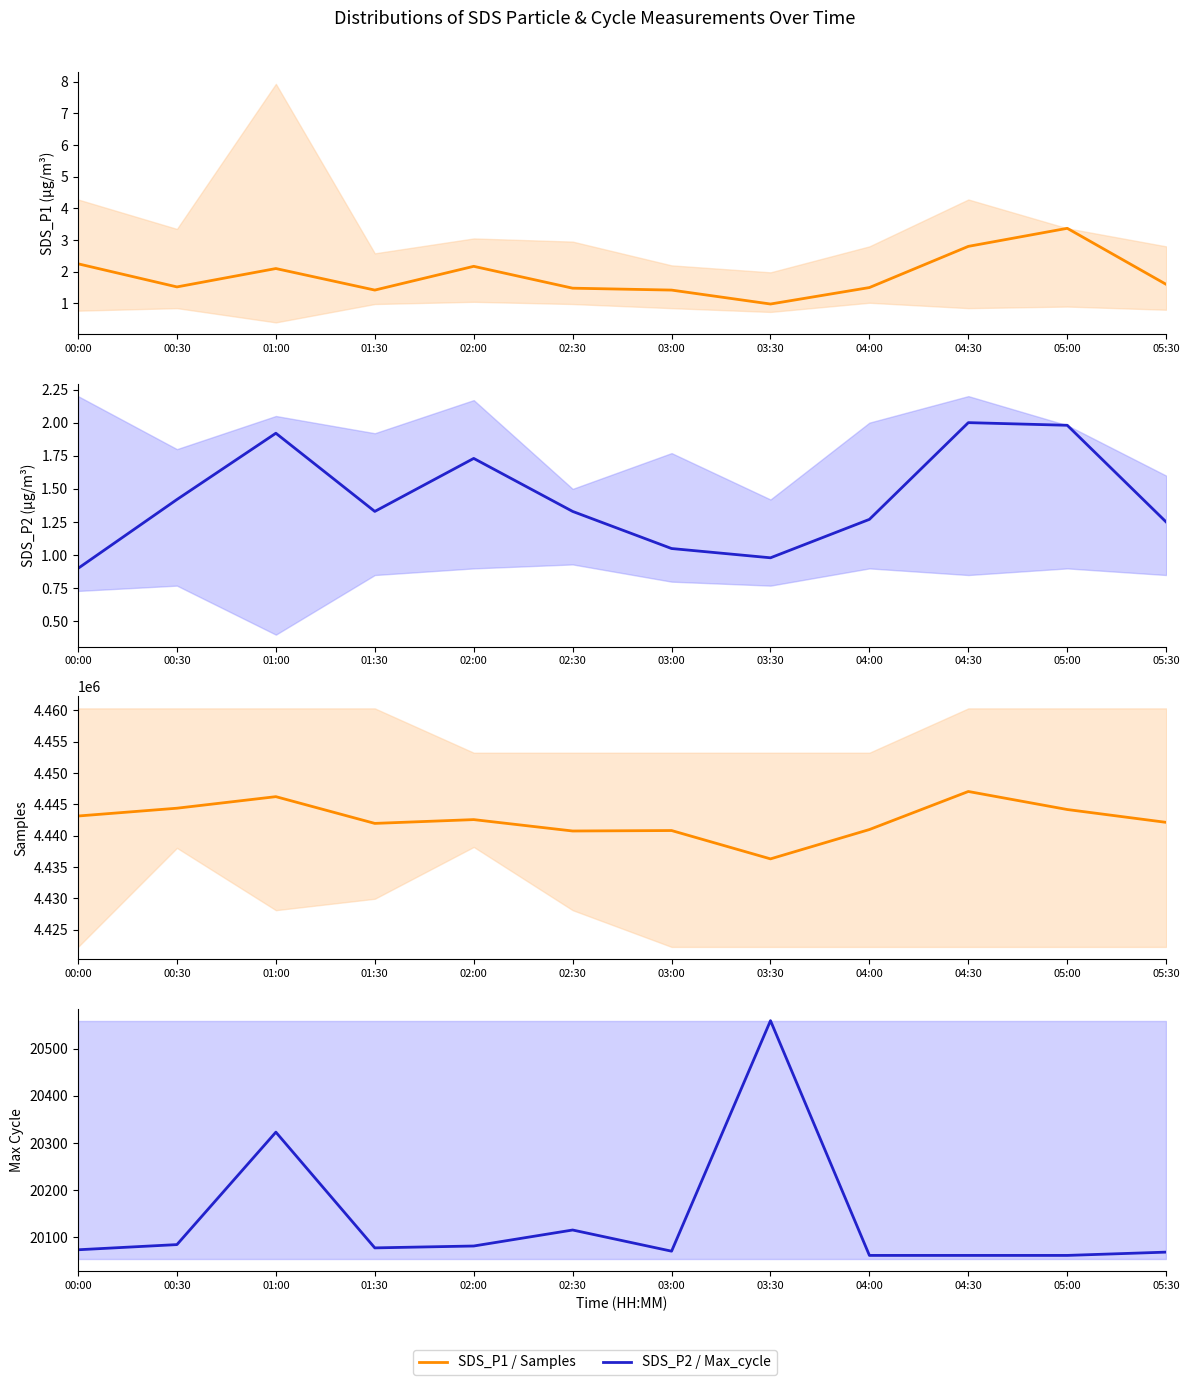

Where is the first local minimum for Max_cycle mean?

01:30